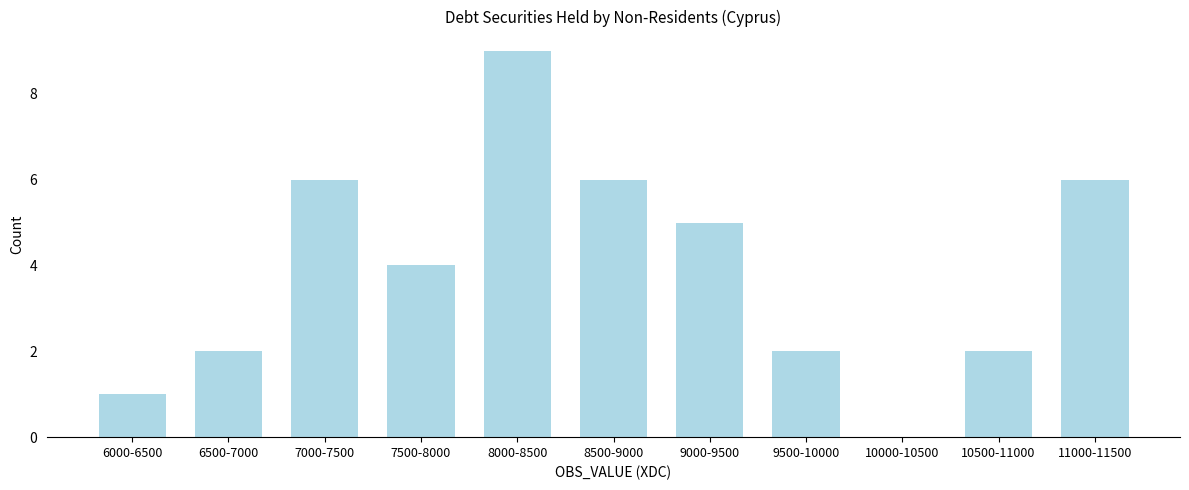

Reading left to right, extract all data points from this chart.

6000-6500=1	6500-7000=2	7000-7500=6	7500-8000=4	8000-8500=9	8500-9000=6	9000-9500=5	9500-10000=2	10000-10500=0	10500-11000=2	11000-11500=6